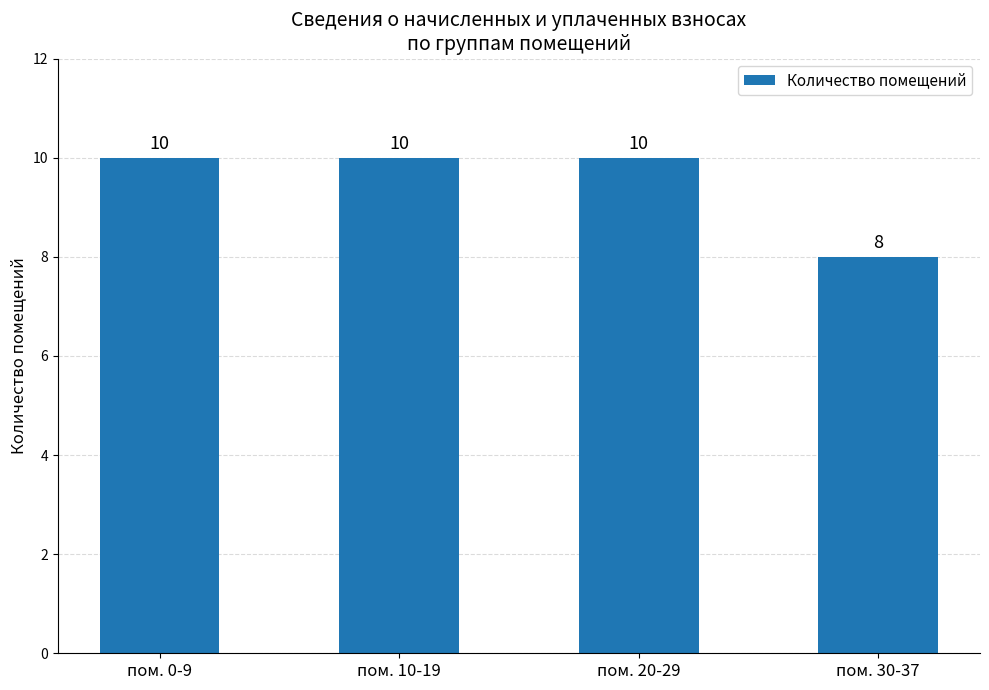

The chart shows a value of 10 at пом. 0-9. True or false?

True